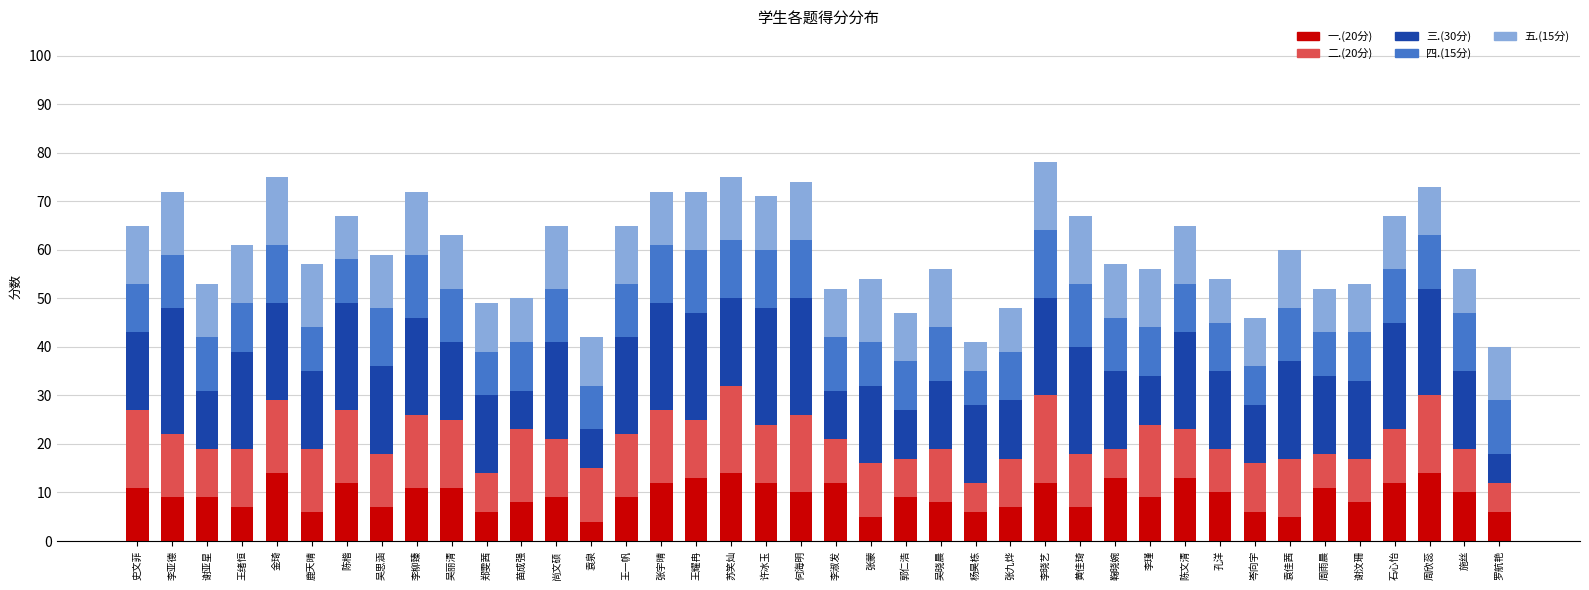

The 一.(20分) series shows 13 at 鞠晓婉. True or false?

True